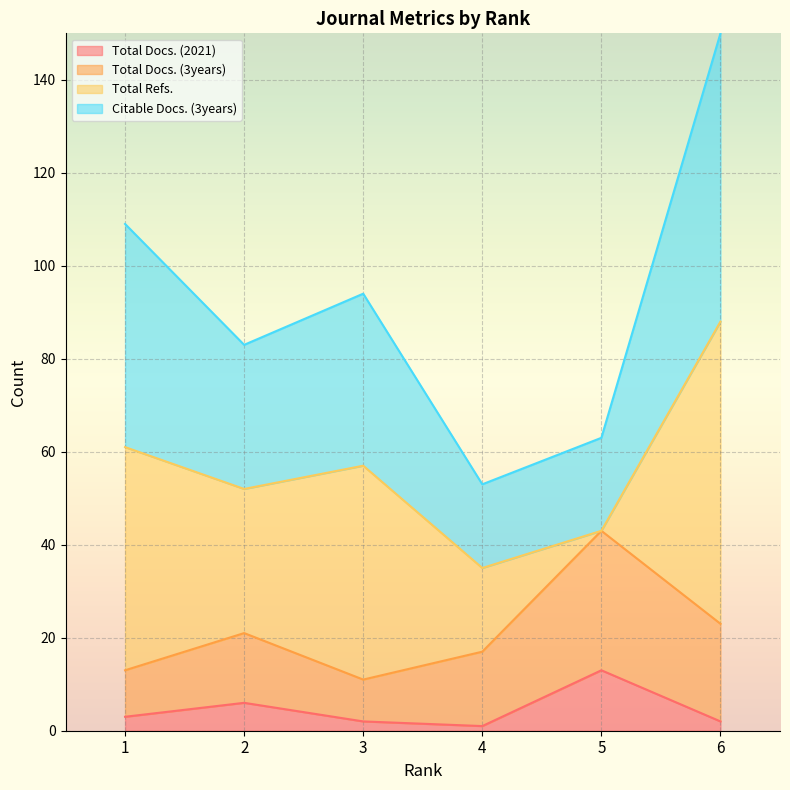

How many data points in Citable Docs. (3years) are less than 94?

3